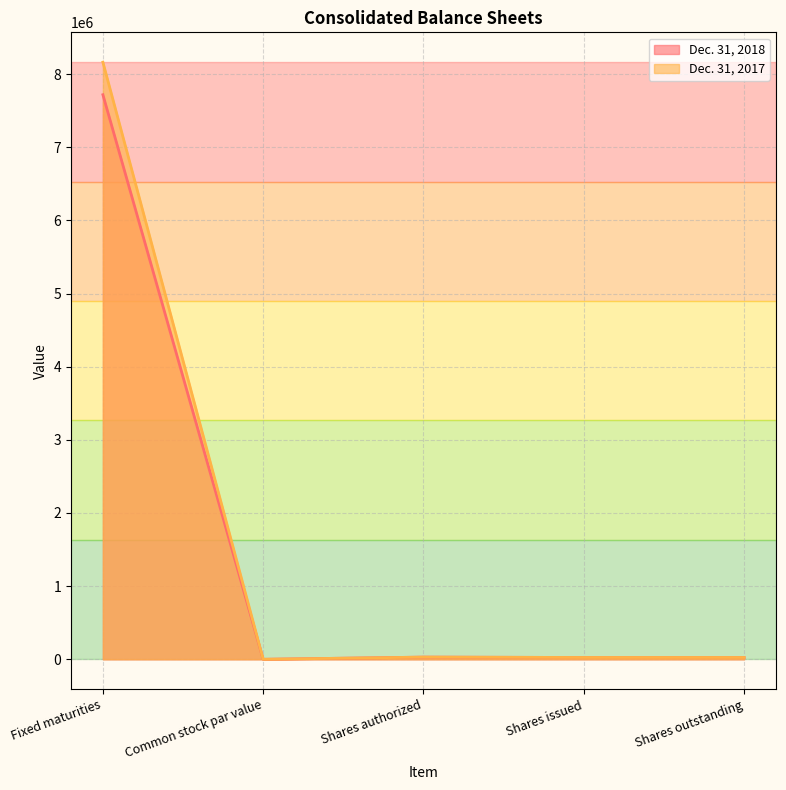

True or false: Dec. 31, 2017 and Dec. 31, 2018 intersect in this chart.

False